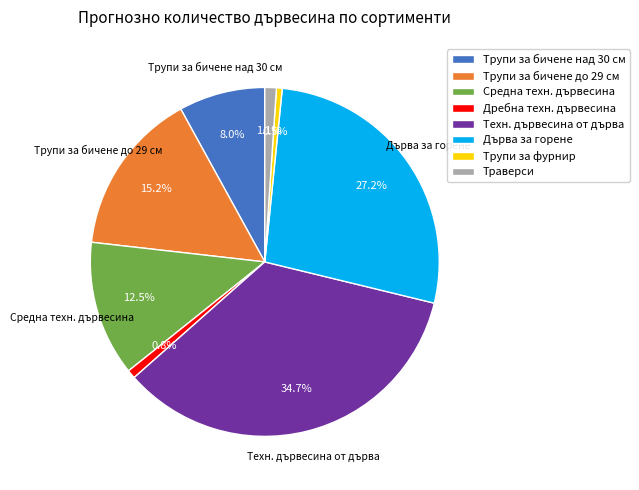

Which category has the biggest portion of the pie?

Техн. дървесина от дърва